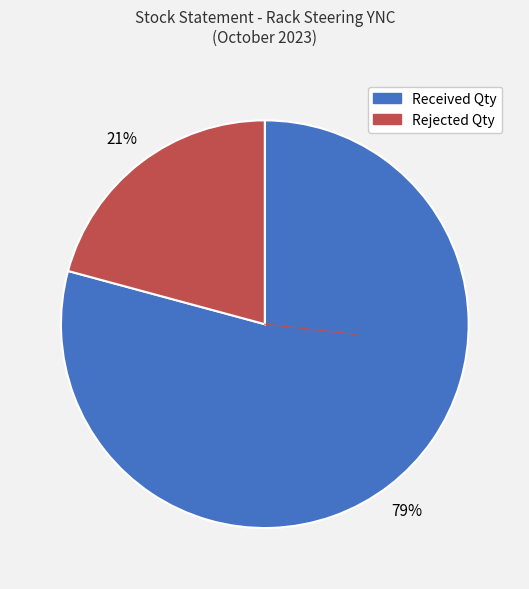

To the nearest percent, what is the difference between the largest and smallest slice percentages?

58%